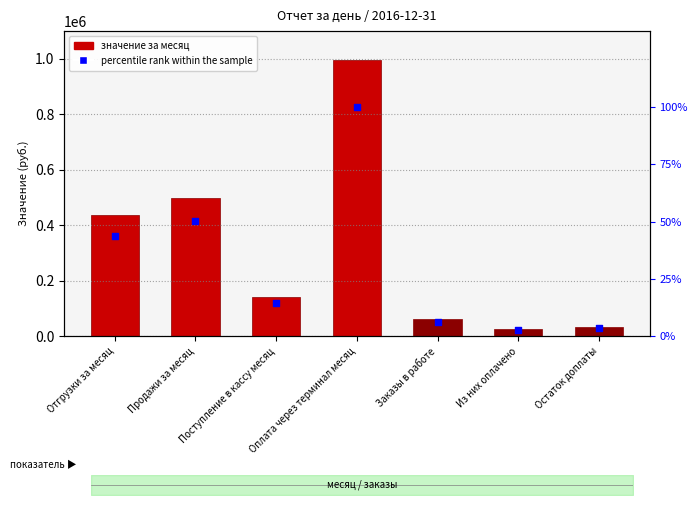

What is the change in value from Оплата через терминал месяц to Остаток доплаты?

-96.5